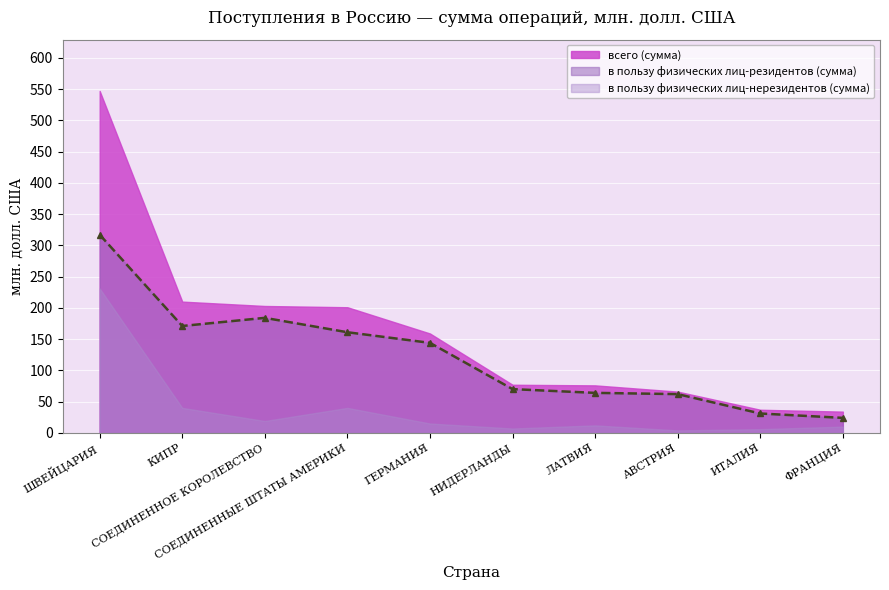

What is the difference between the second highest and minimum values in the в пользу физических лиц-резидентов (сумма) series?

160